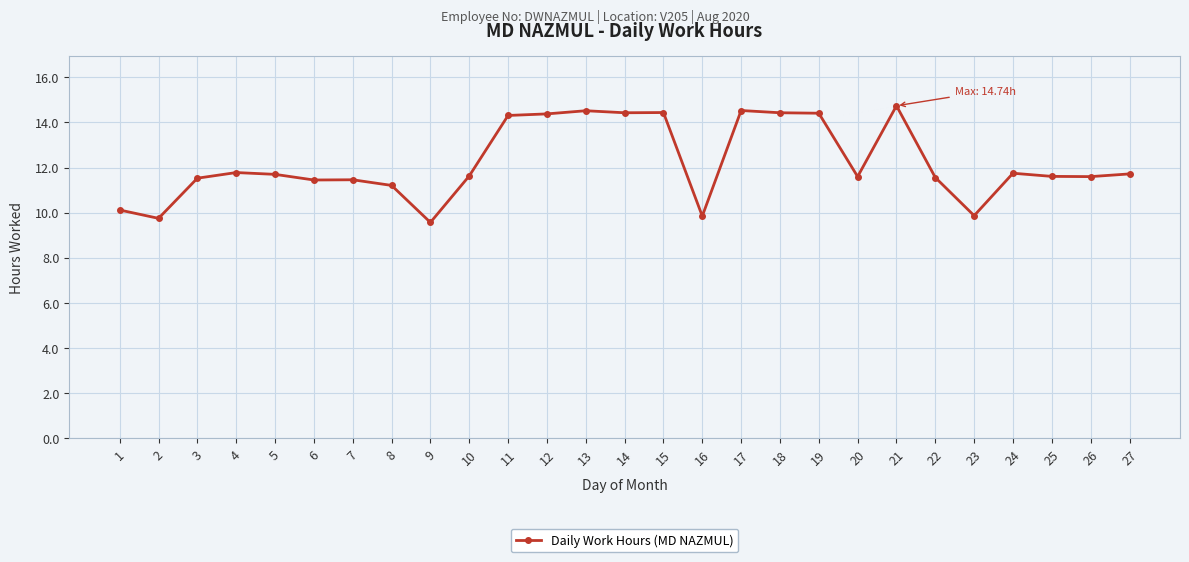

What is the maximum value shown in the chart?

14.7